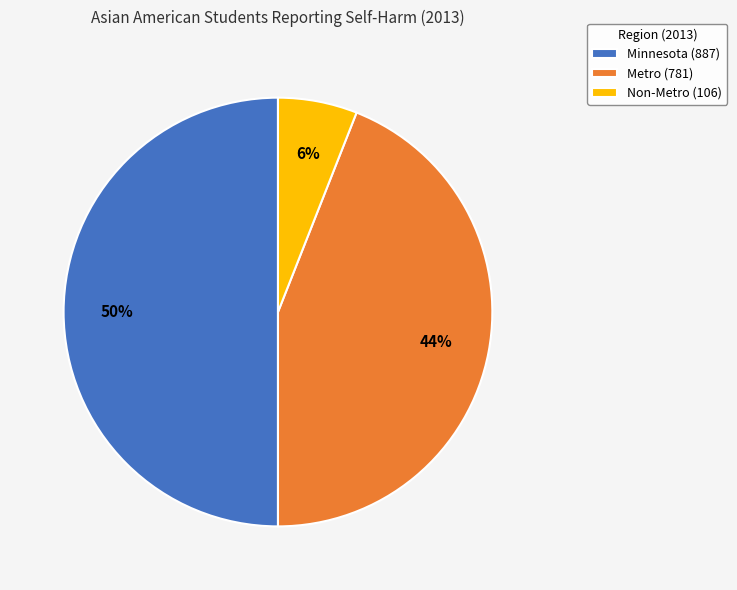

True or false: Non-Metro accounts for 6% of the total.

True